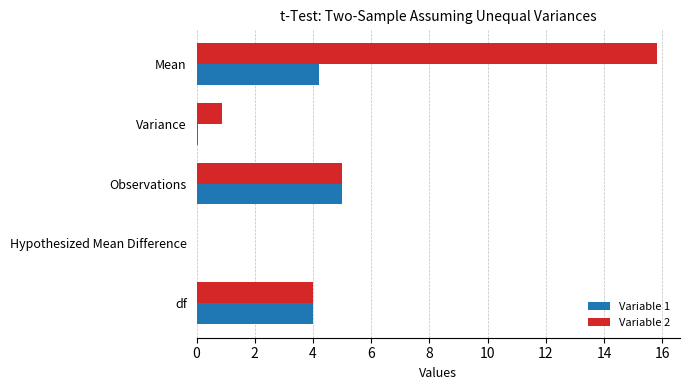

Is it true that Variable 2 equals 0.9 at Variance?

True